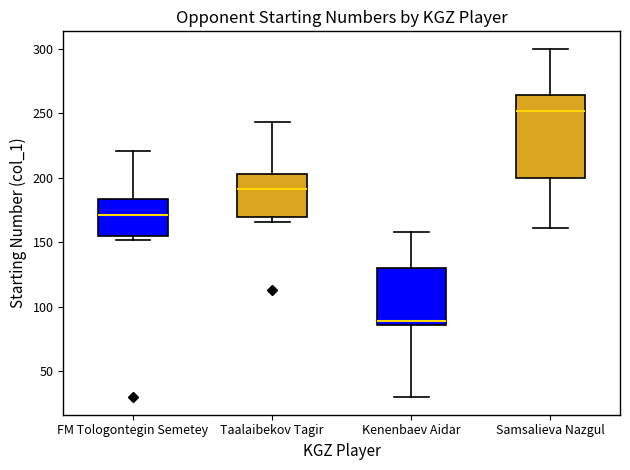

Which box has the lowest median line?

Kenenbaev Aidar